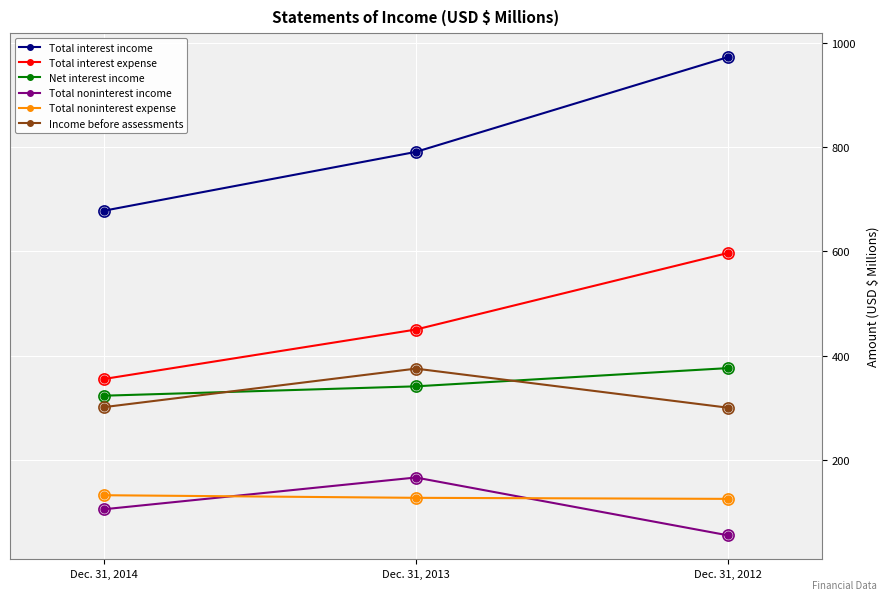

What is the sum of the Total noninterest expense values at Dec. 31, 2012 and Dec. 31, 2014?

257